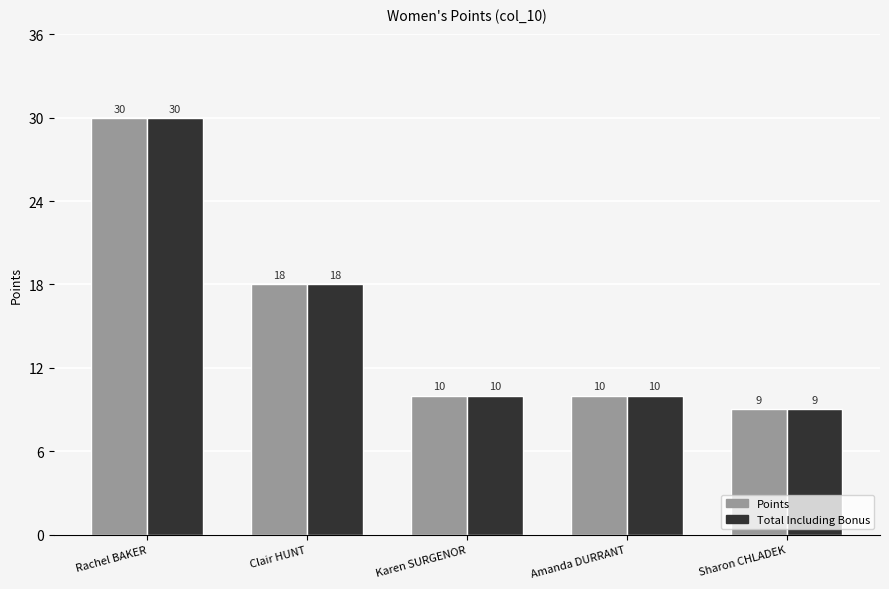

How many bars are there in total?

10